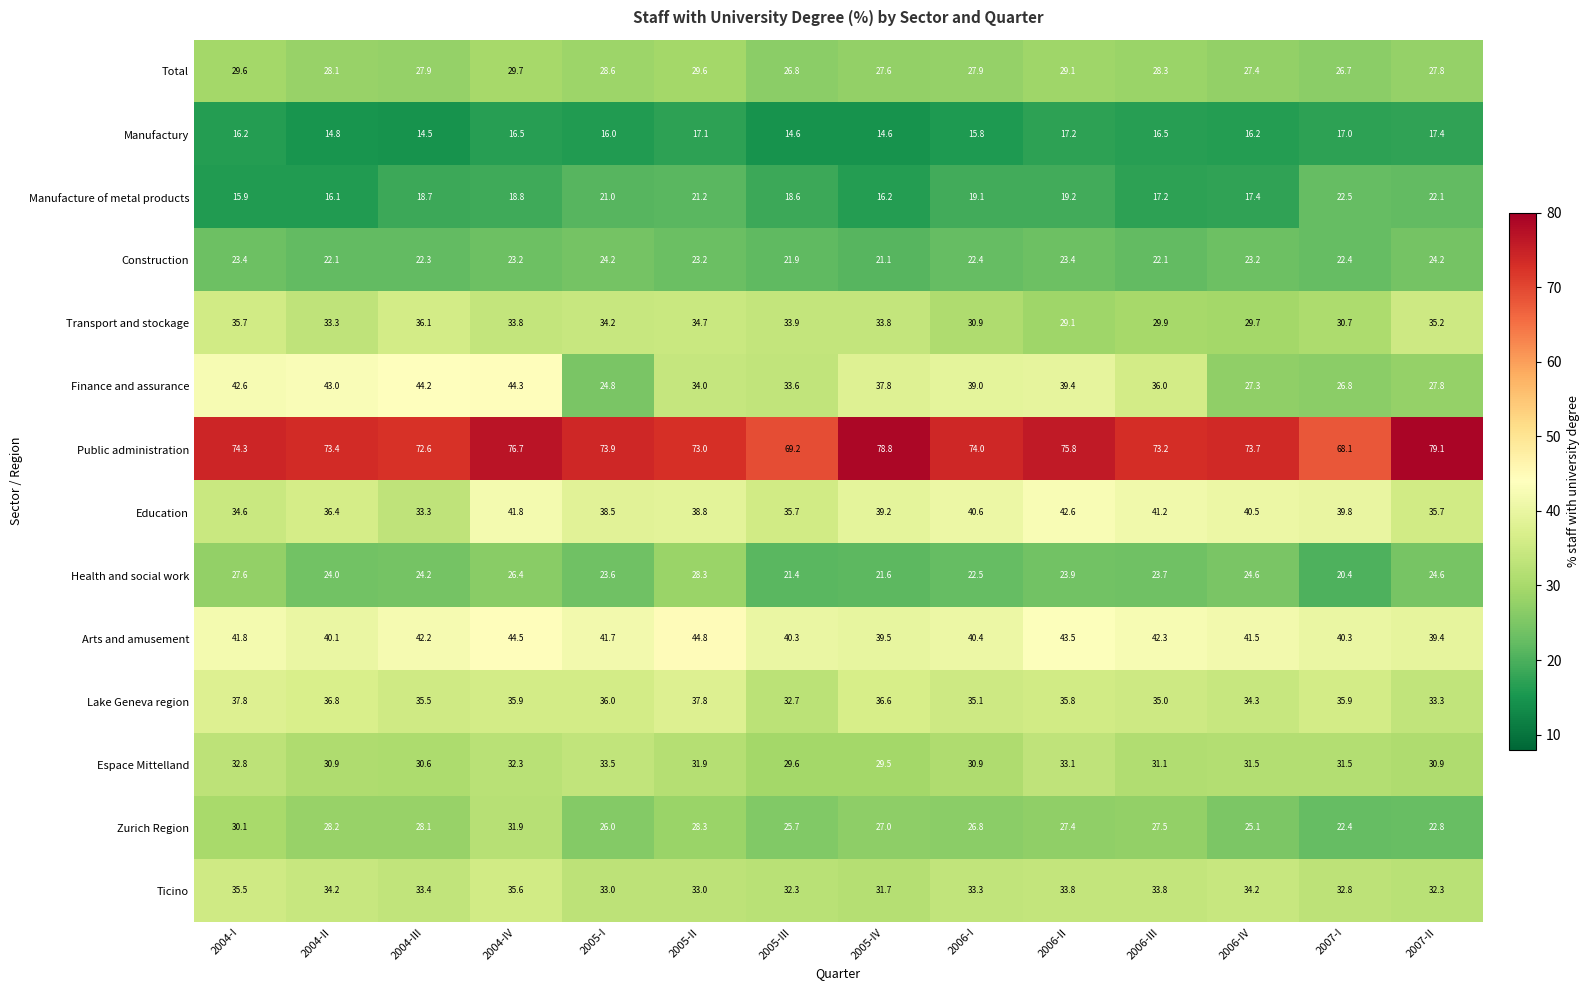

The value of Lake Geneva region at 2007-I is 35.9. True or false?

True